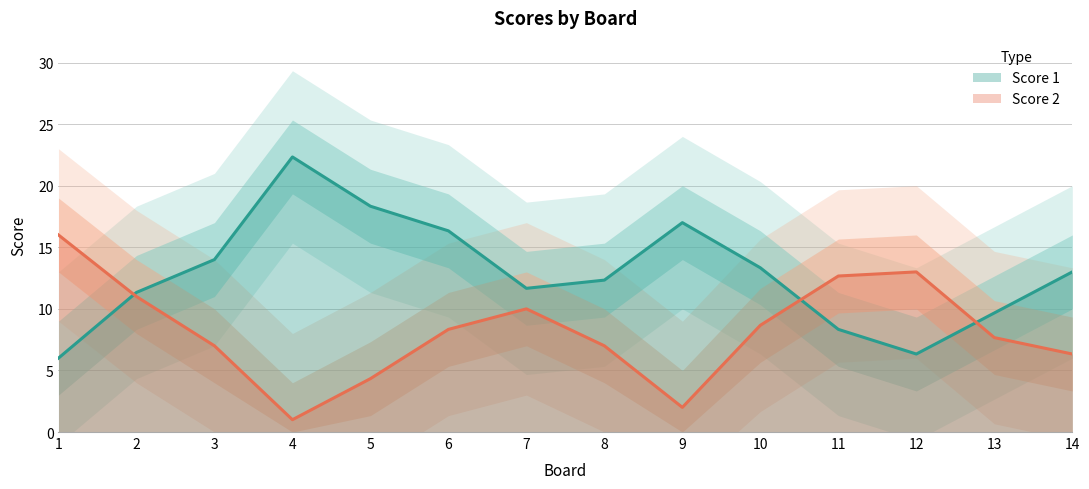

At which label does Score 1 reach its peak?

4